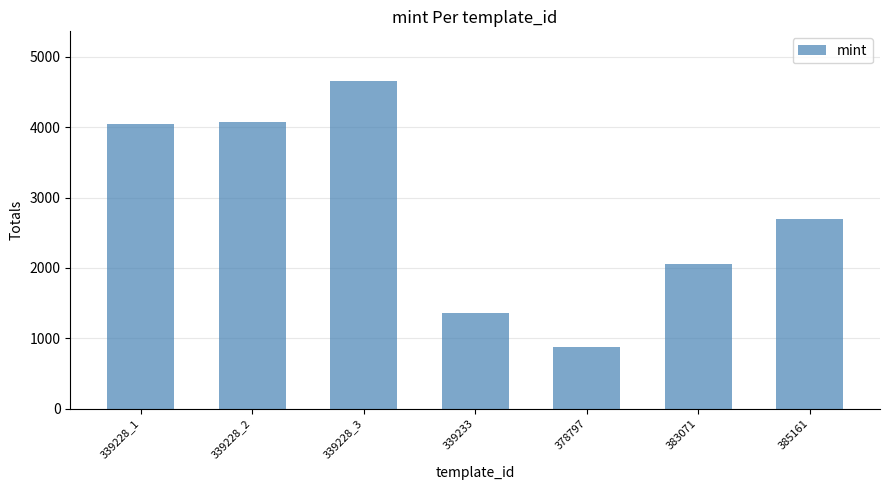

Are the bars horizontal?

No